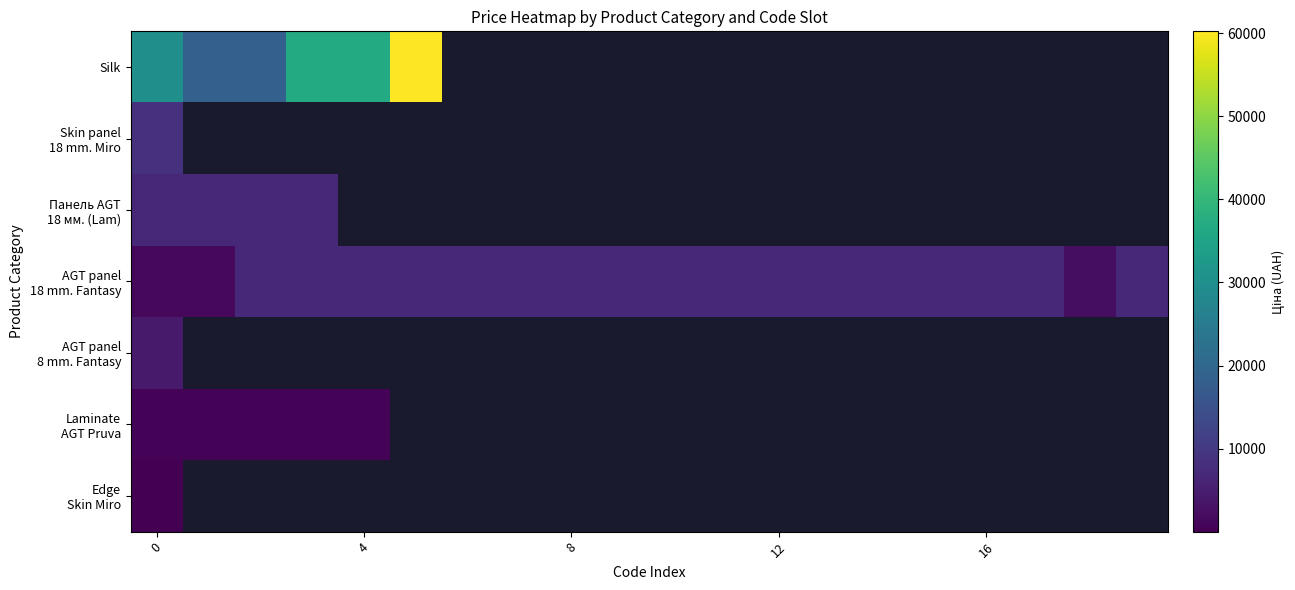

At how many categories does at least one series exceed 21500?

4